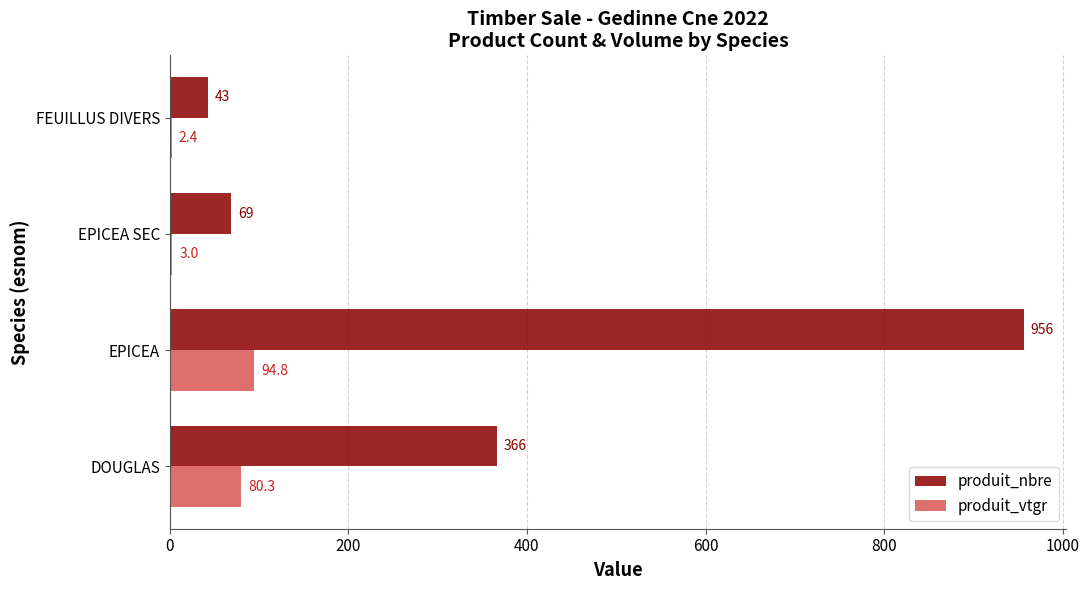

Which series has the widest spread of values?

produit_nbre